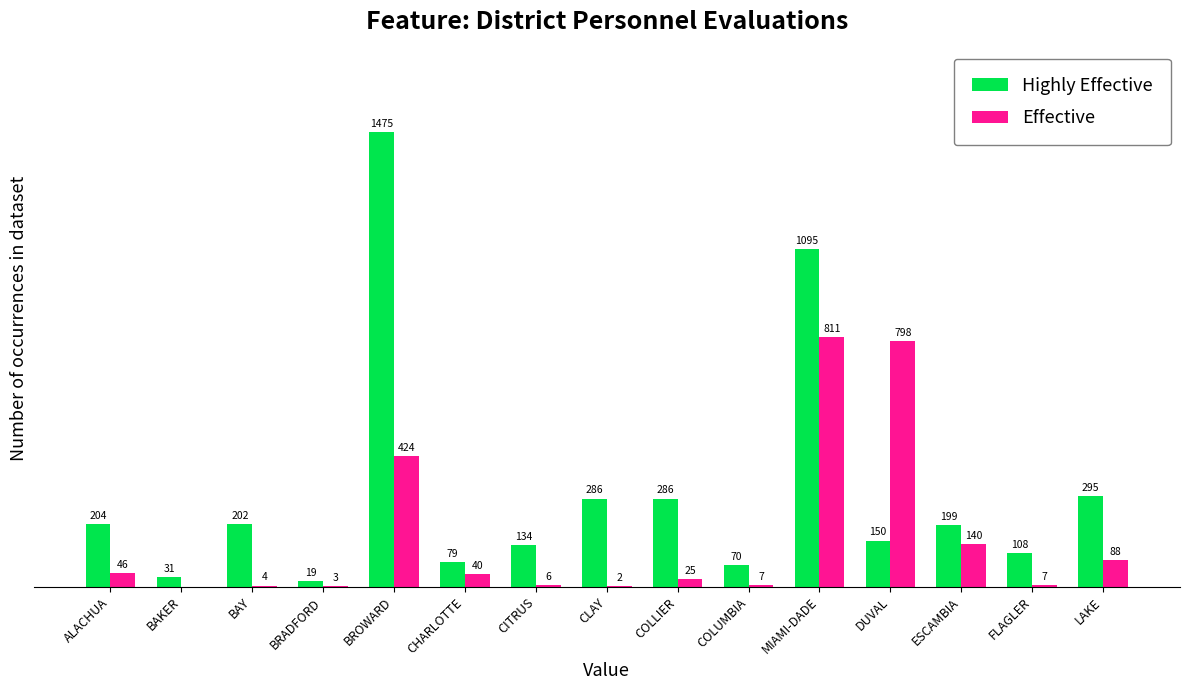

Between CHARLOTTE and CITRUS, which series saw the biggest shift?

Highly Effective